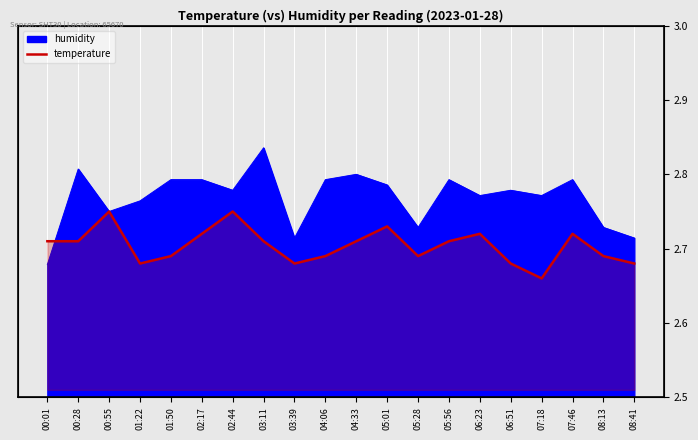

Which category has the lowest value across all series?

07:18